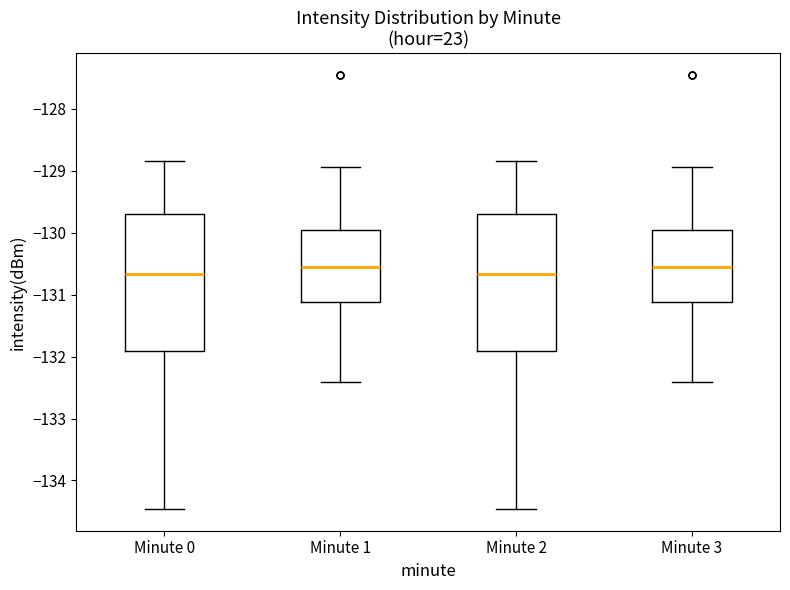

Reading left to right, read every box against the y-axis: the position of its median line, the range the box covers, and the ends of its whiskers. The values are not printed on the chart, so give them approximately, as read against the axis.

Minute 0: median -130.7, box -131.9 to -129.7, whiskers -134.5 to -128.8
Minute 1: median -130.6, box -131.1 to -130.0, whiskers -132.4 to -128.9
Minute 2: median -130.7, box -131.9 to -129.7, whiskers -134.5 to -128.8
Minute 3: median -130.6, box -131.1 to -130.0, whiskers -132.4 to -128.9